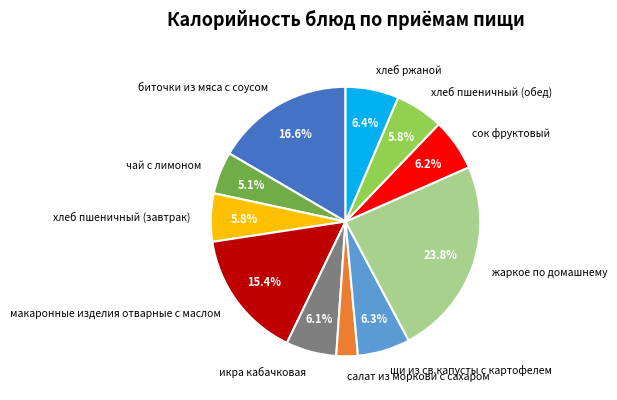

Count the number of slices in the pie.

11